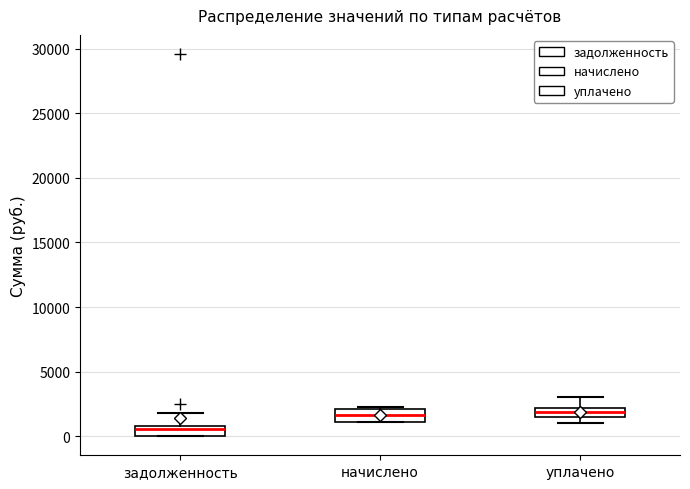

Where is the lower edge of the box for задолженность on the y-axis? The values are not printed on the chart, so give them approximately, as read against the axis.

0